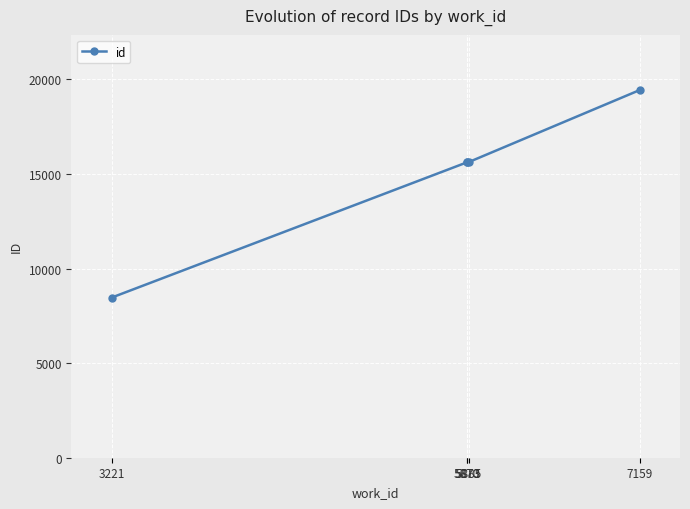

What is the change in value from 5870 to 5873?

+3